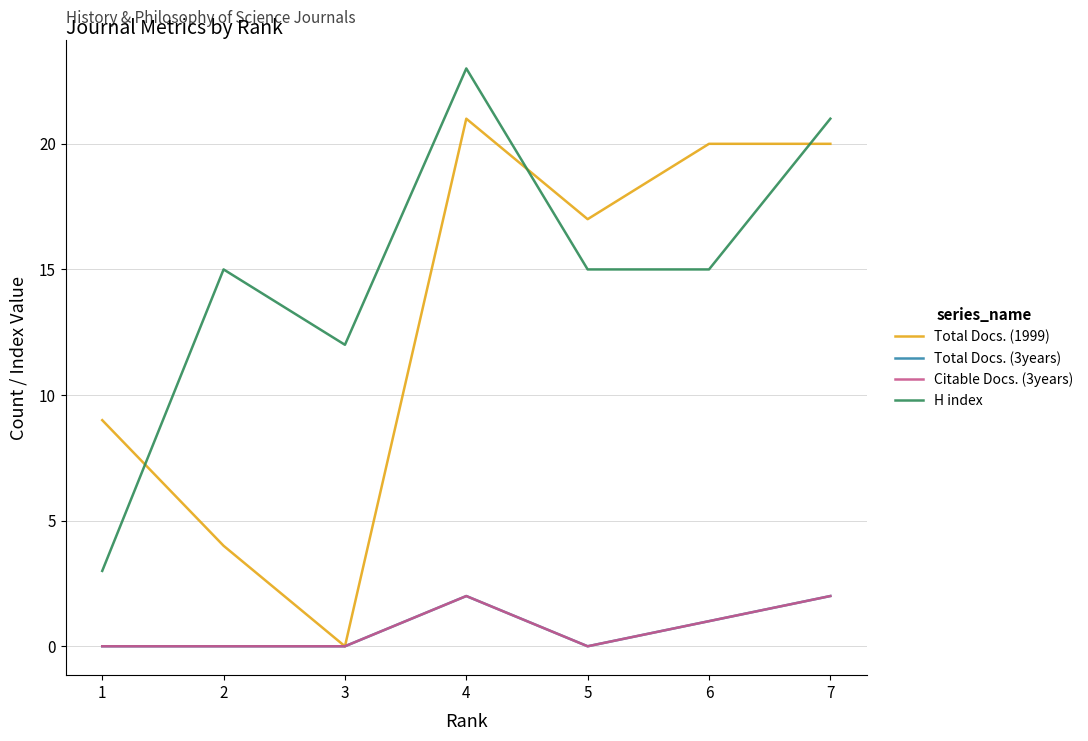

At how many categories does at least one series exceed 13?

5